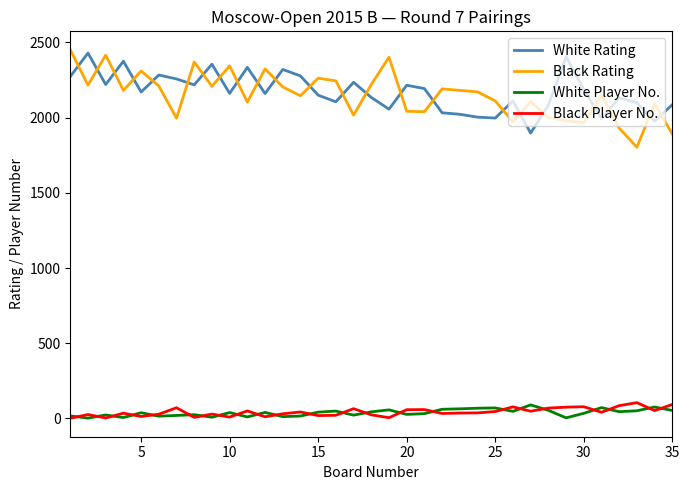

What is the greatest value displayed?

2451